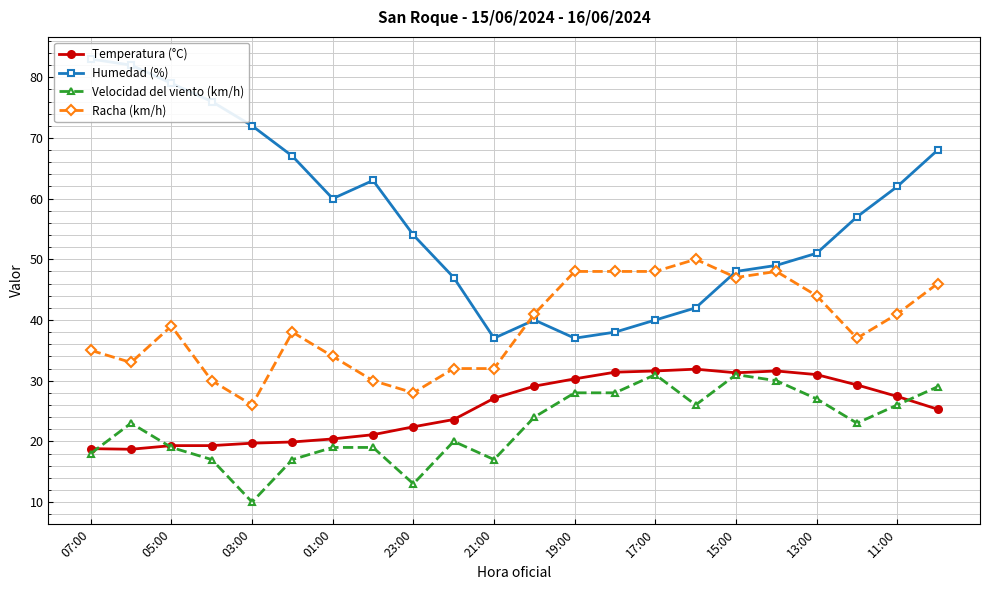

Which series has the largest total across all categories?

Humedad (%)